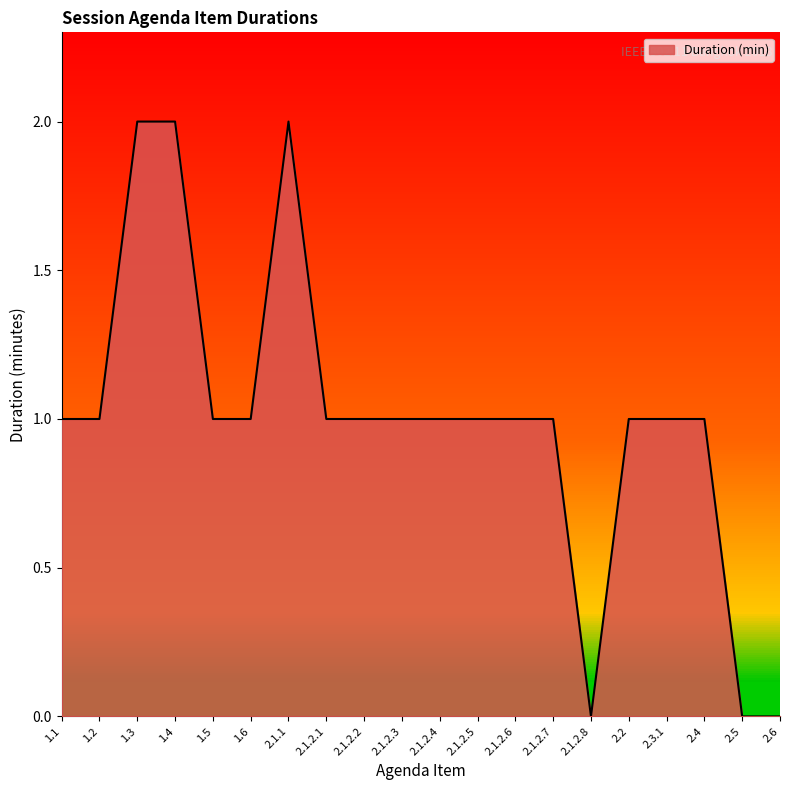

The value at 1.3 is 1. True or false?

False